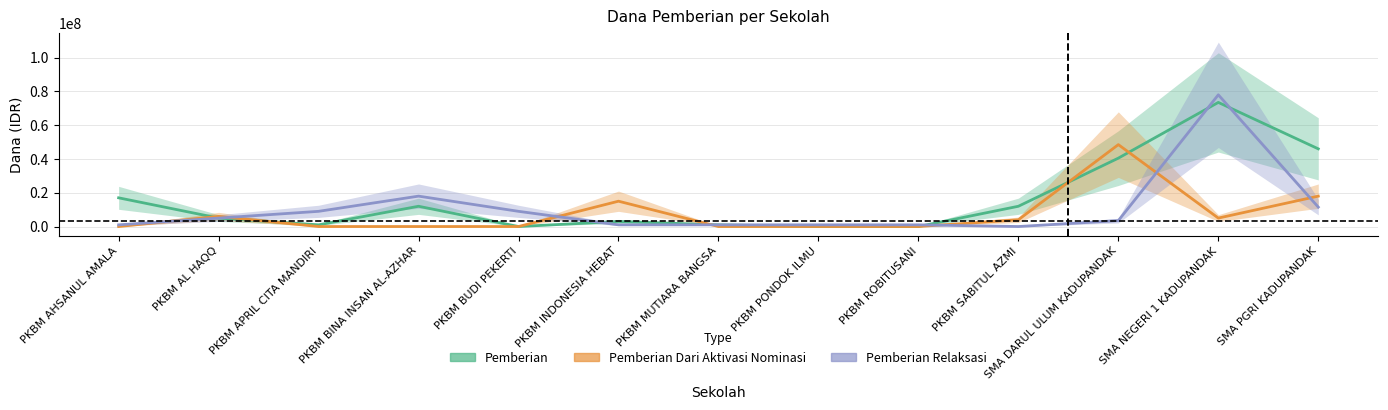

At how many categories does at least one series exceed 63284277?

1